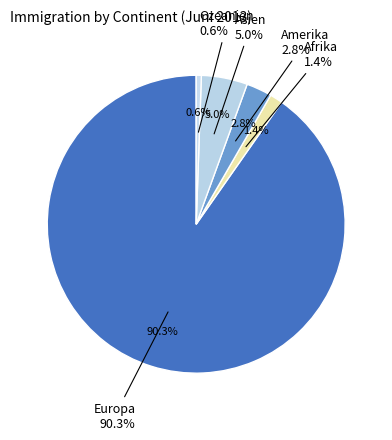

Which category has the smallest portion of the pie?

Ozeanien